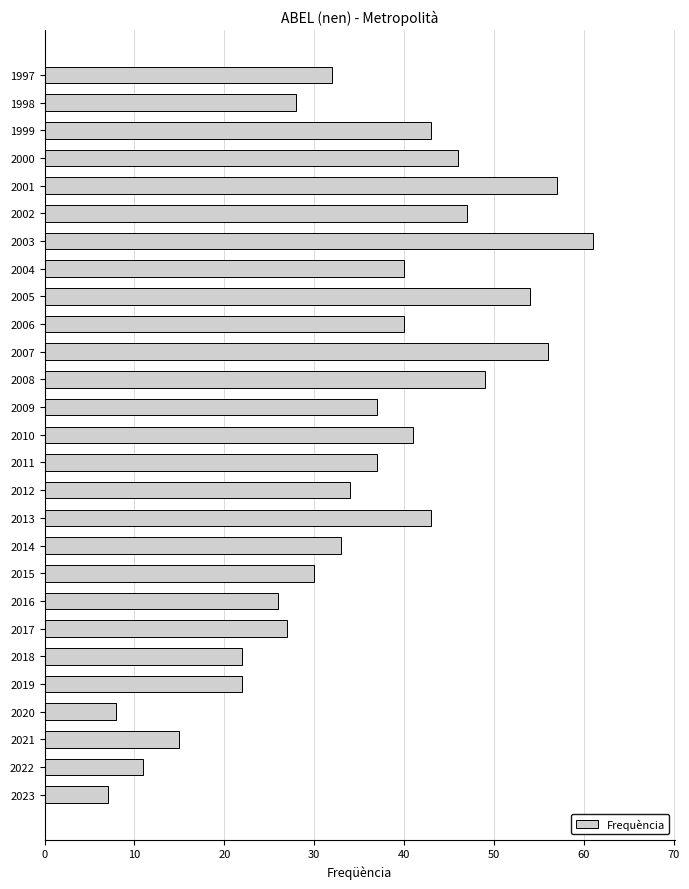

What is the ratio of the value at 2002 to the value at 2022?

4.3